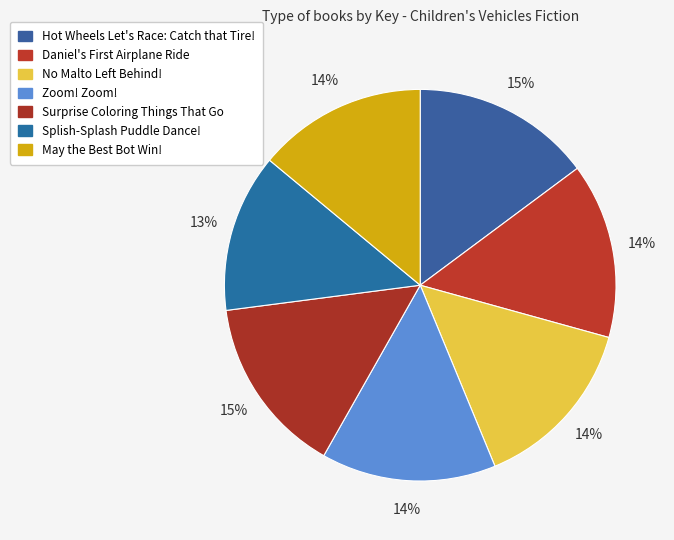

How many segments does this pie chart have?

7